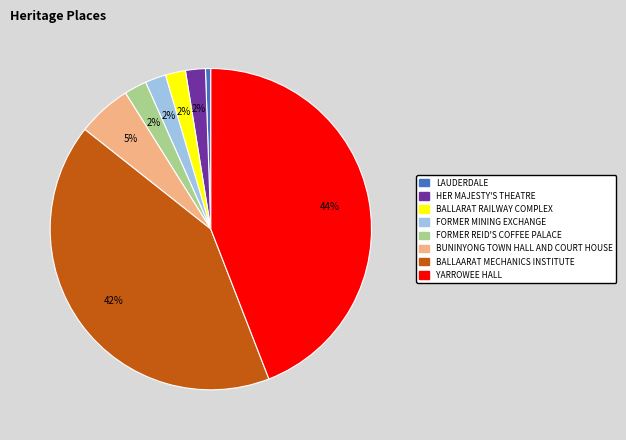

True or false: LAUDERDALE accounts for 1% of the total.

True